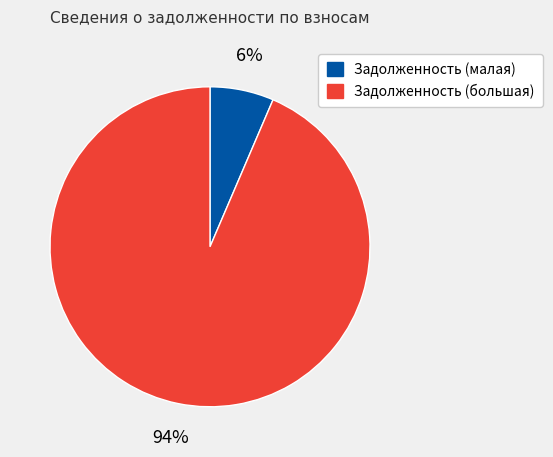

To the nearest percent, what is the average slice percentage?

50%